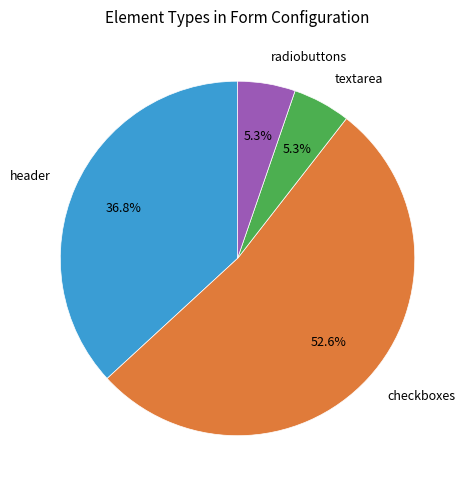

To the nearest percent, what is the difference between the largest and smallest slice percentages?

47%